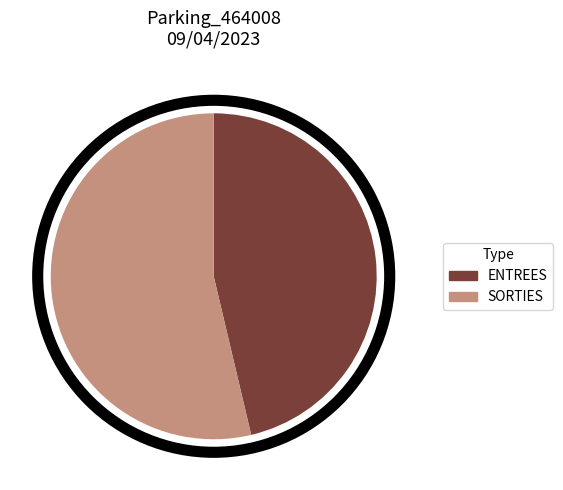

What is the ratio of the value at SORTIES to the value at ENTREES?

1.2